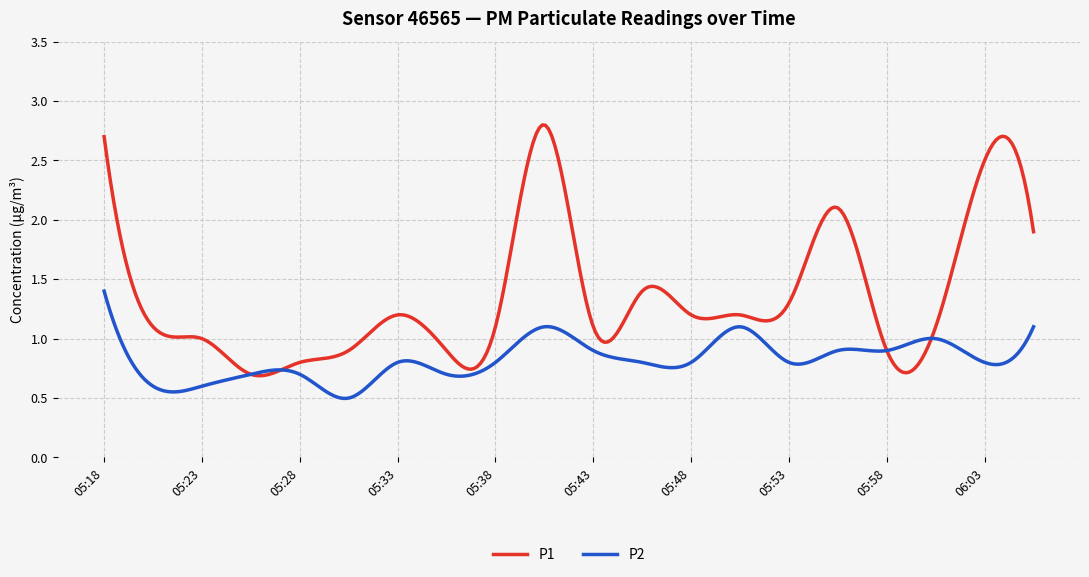

How many lines are shown in the chart?

2